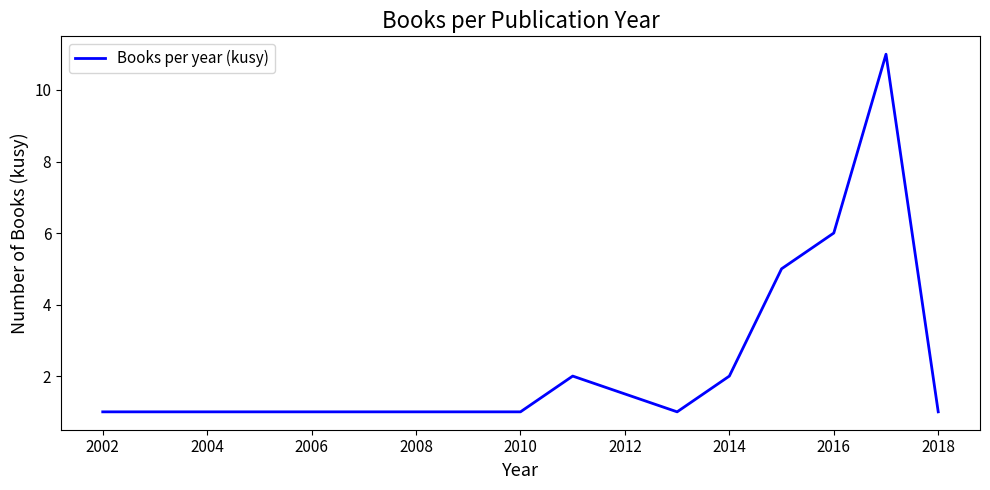

What is the smallest value displayed?

1